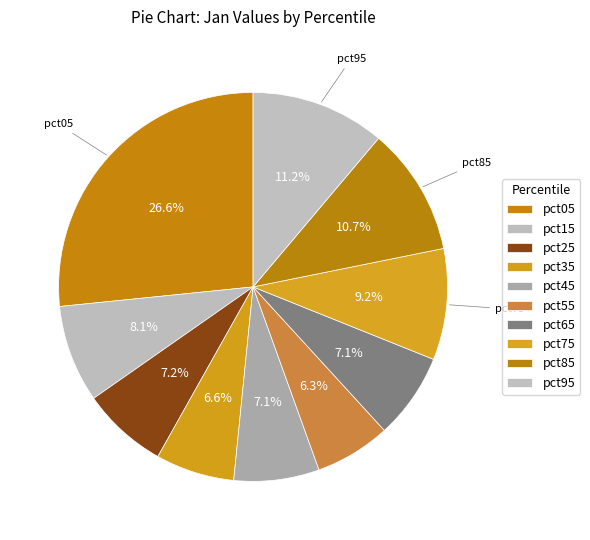

To the nearest percent, what percentage of the pie is pct75?

9%